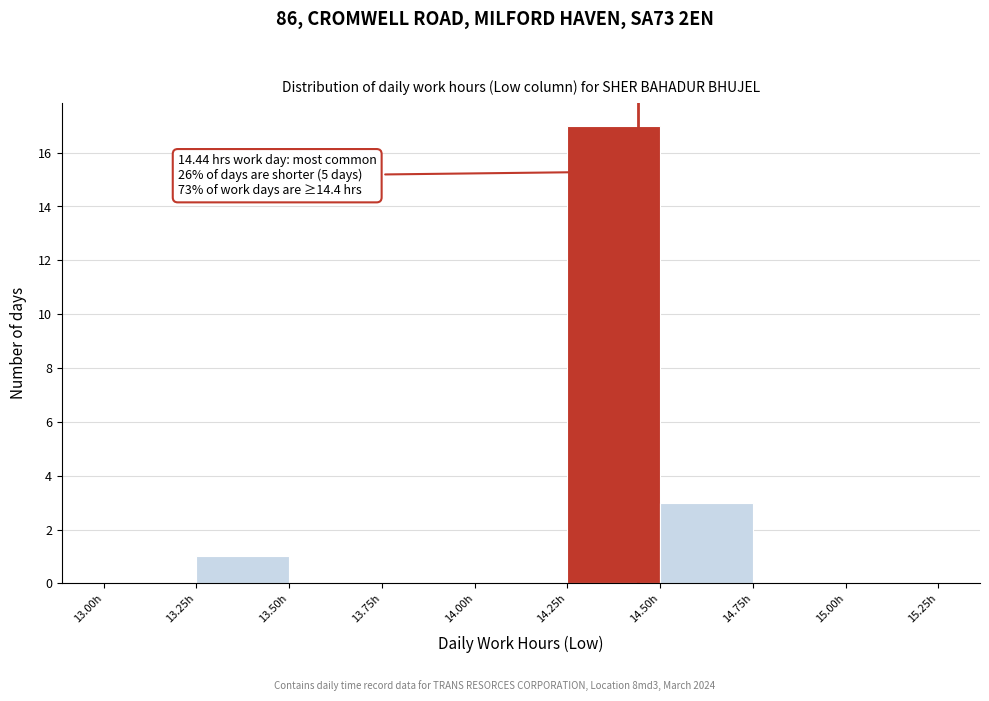

Which range on the x-axis has the tallest bar?

14.25 to 14.50